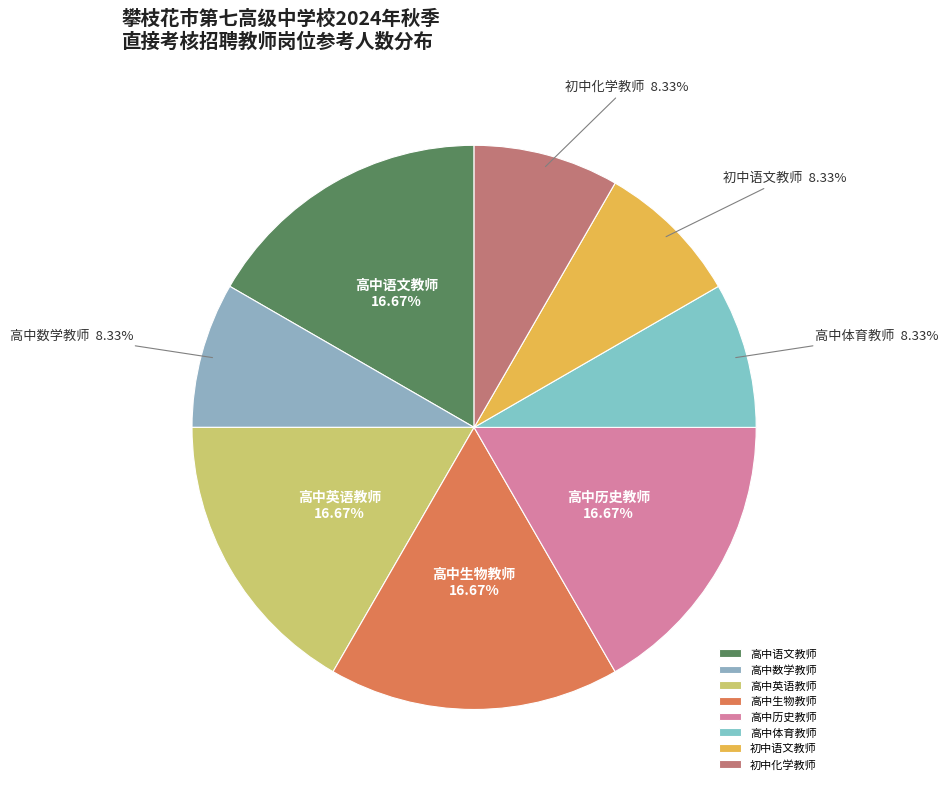

How many segments does this pie chart have?

8